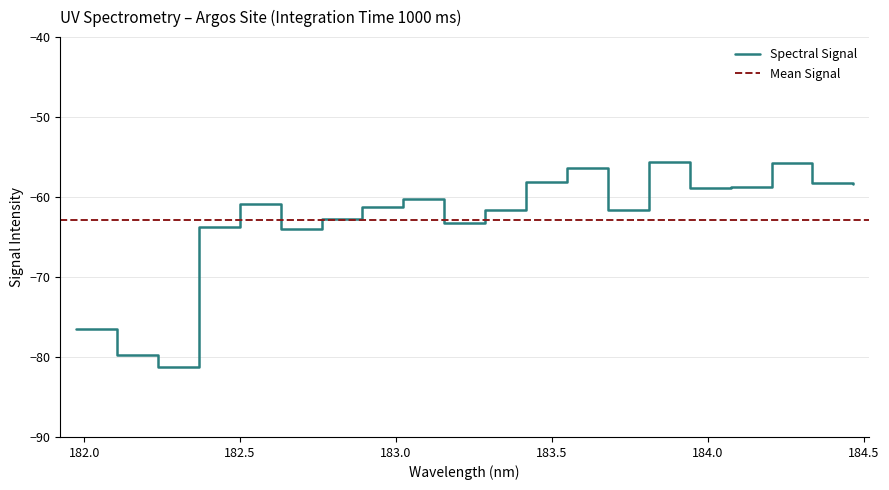

What is the label of the 5th point from the left?

182.498667305